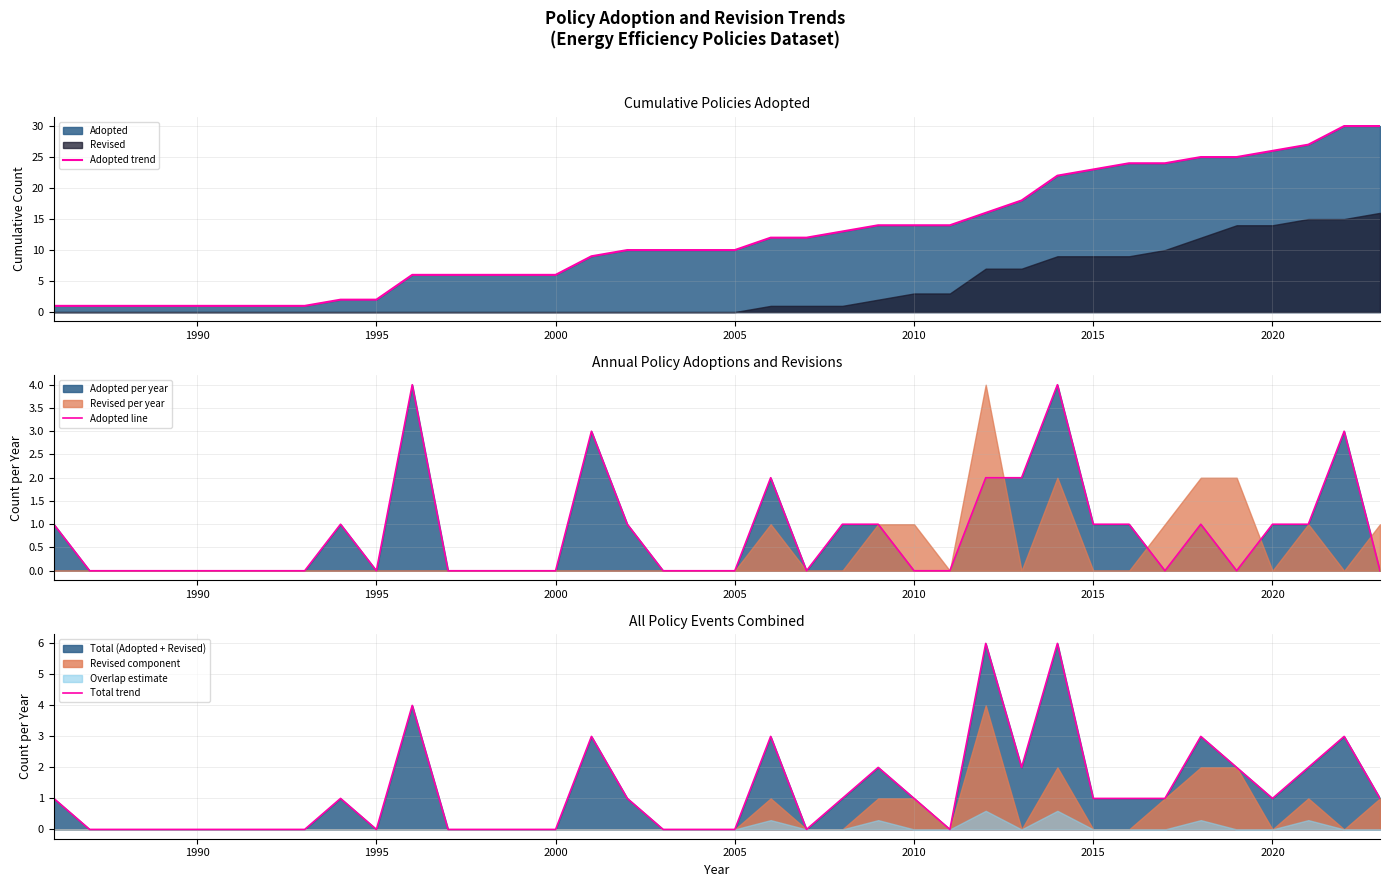

What is the maximum value for Adopted trend?

30